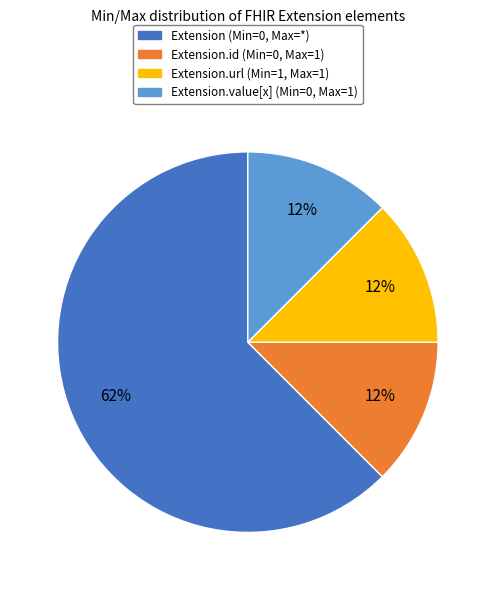

Does any single category account for the majority?

Yes